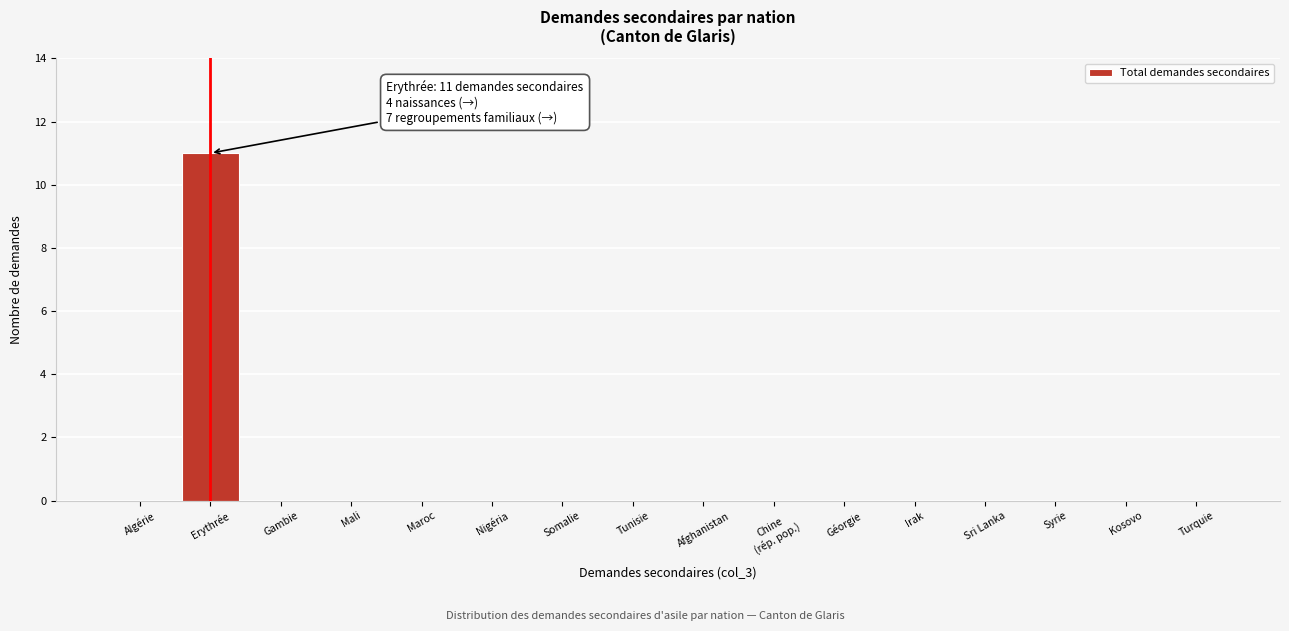

At which category does the chart reach its peak across all series?

Erythrée